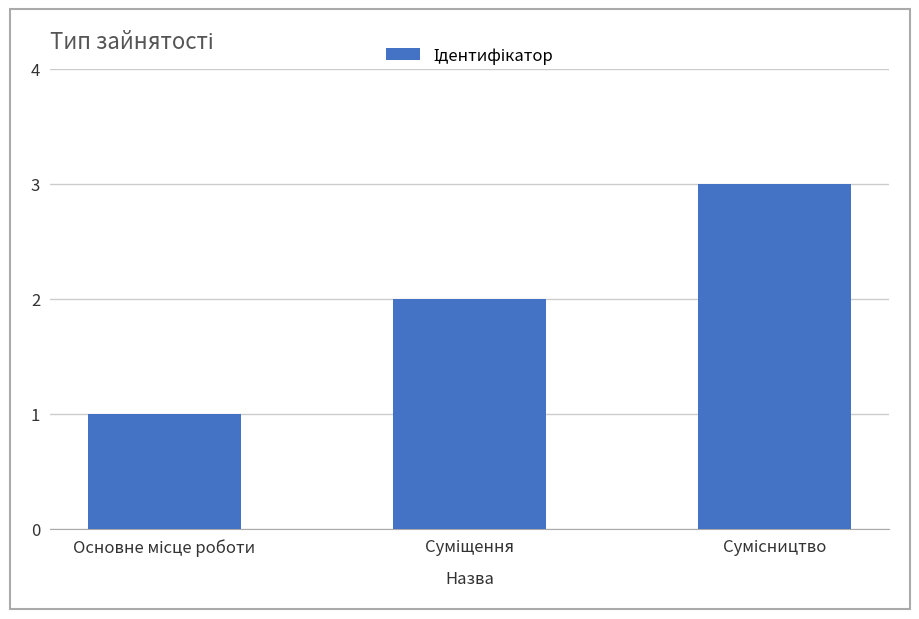

Reading left to right, what are all the values shown in this chart?

1	2	3